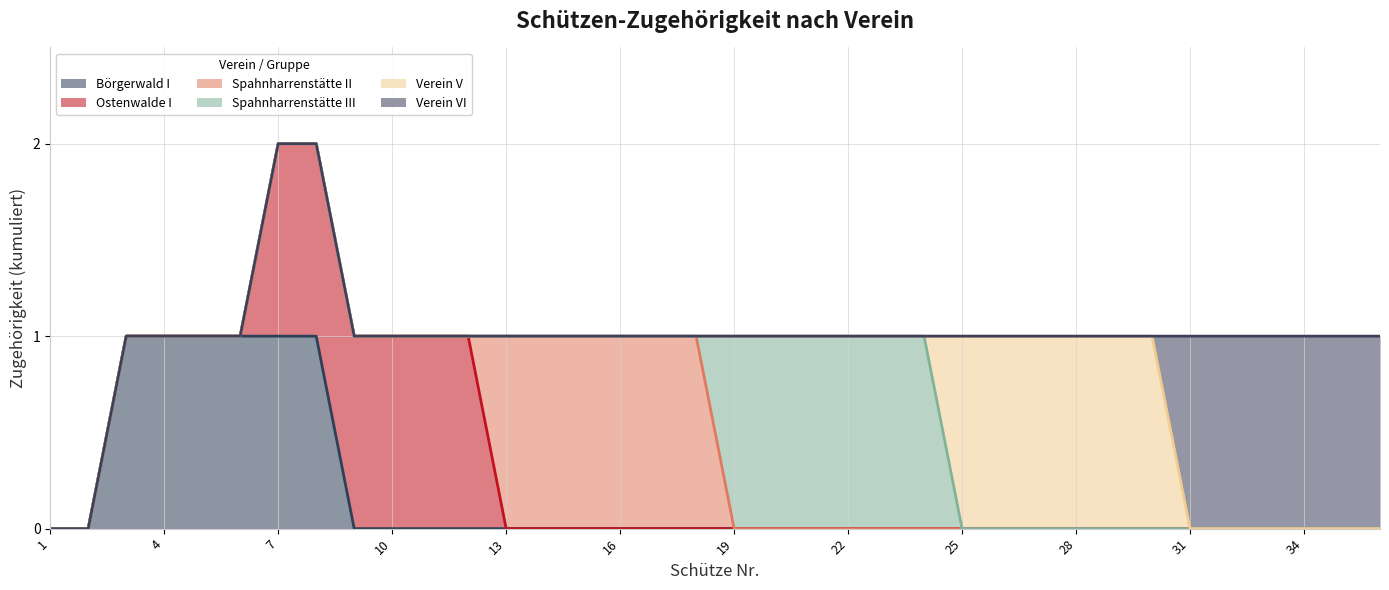

At which category is the sum across all series the highest?

7